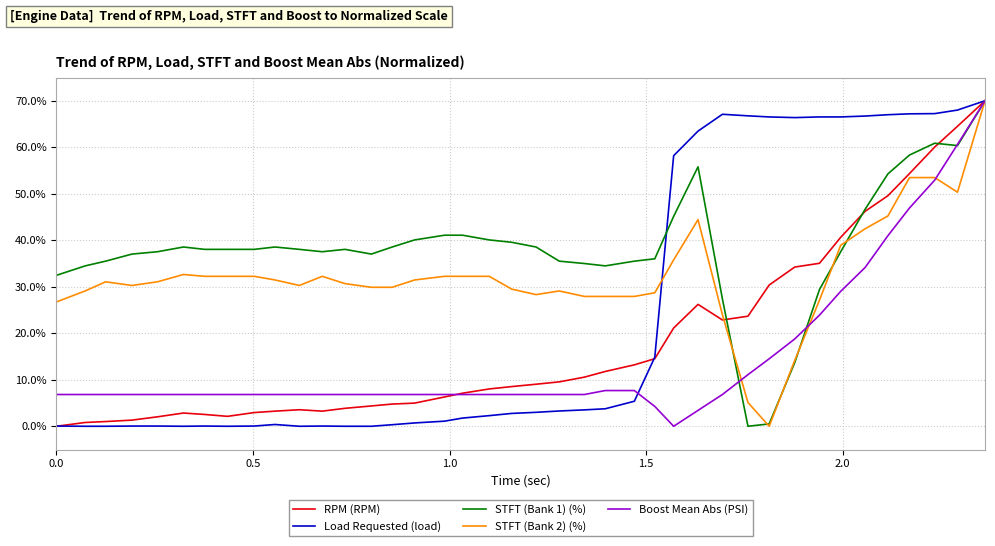

What is the maximum value for STFT (Bank 1) (%)?

70.0